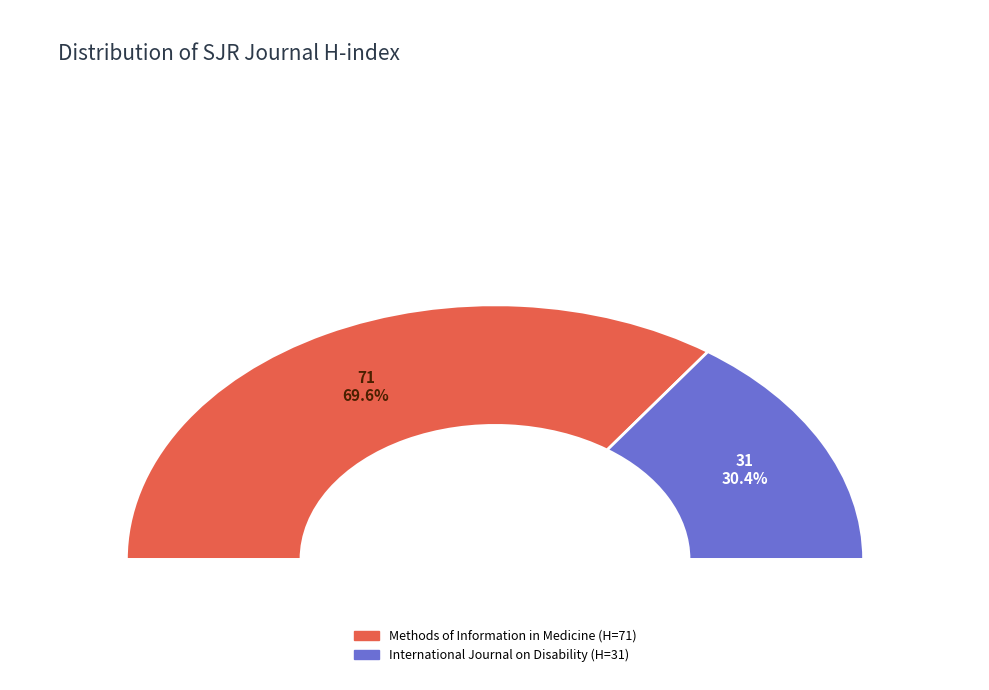

Rank the categories by value from lowest to highest.

International Journal on Disability, Methods of Information in Medicine